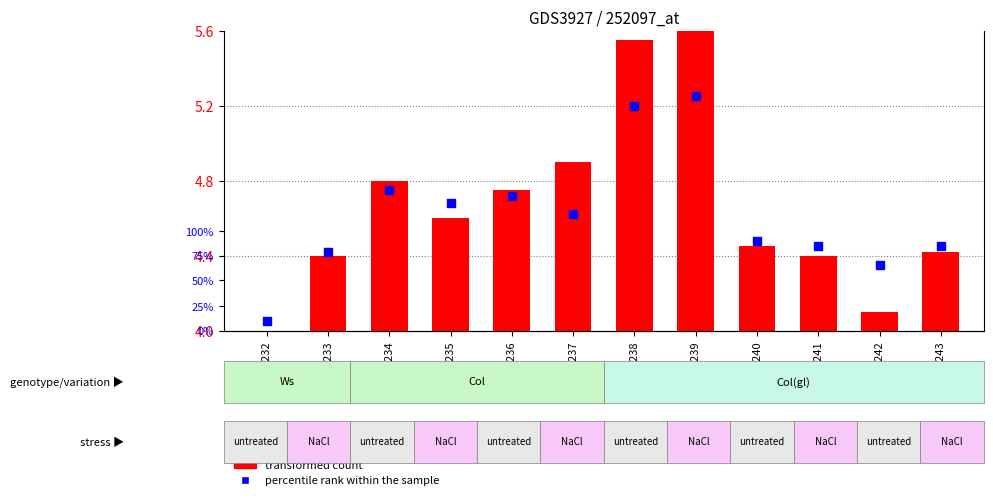

At which category is the sum across all series the highest?

GSM420239